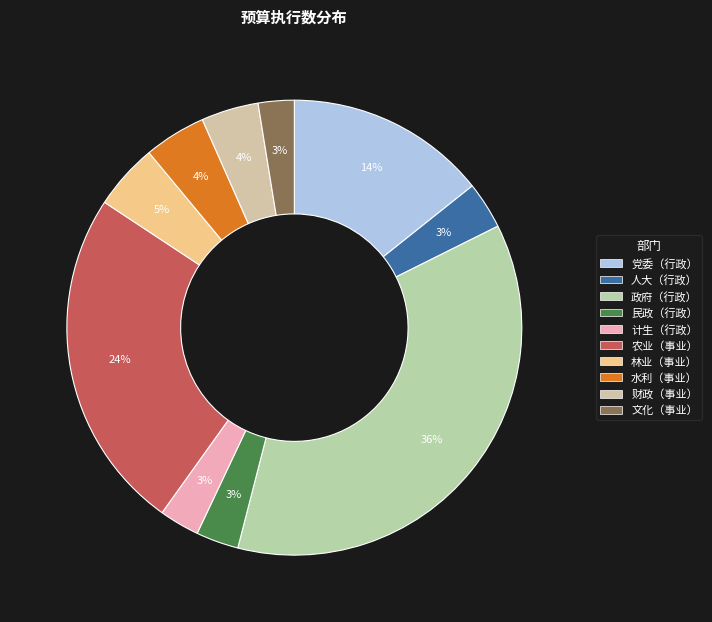

How many segments does this pie chart have?

10